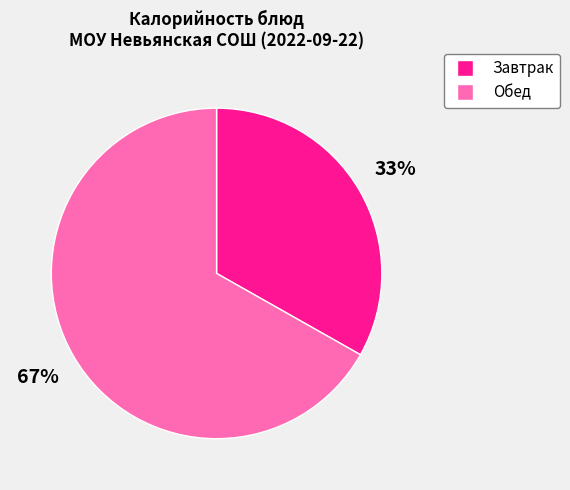

How many segments does this pie chart have?

2